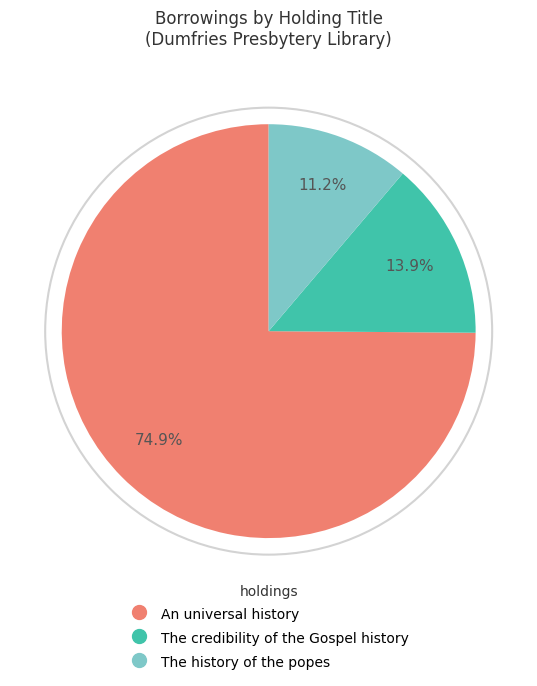

Count the number of slices in the pie.

3